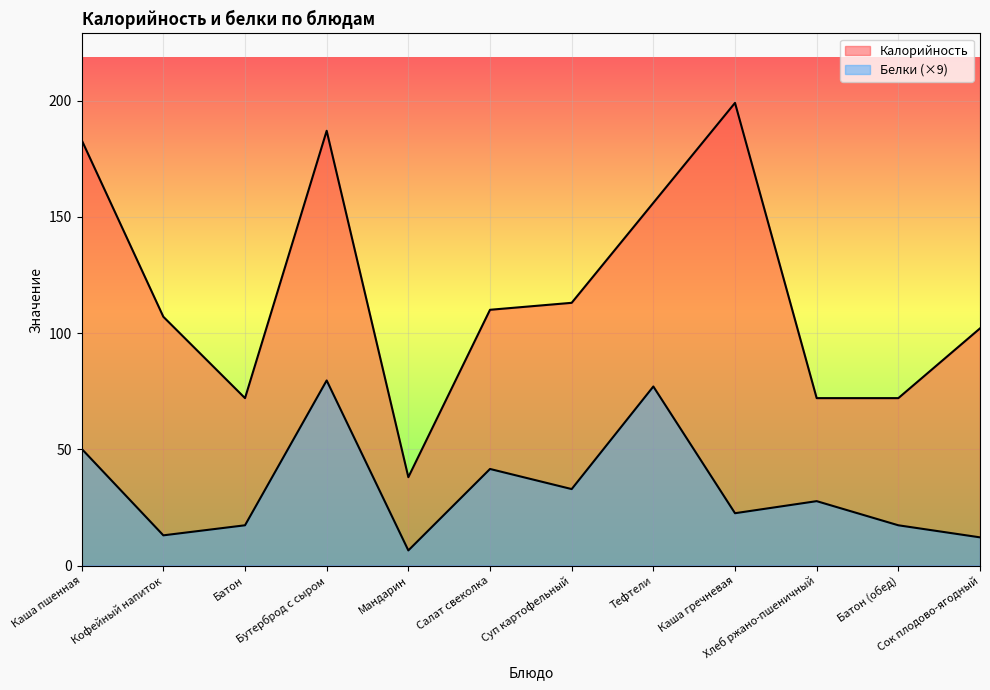

True or false: Калорийность has a value of 102.0 at Сок плодово-ягодный.

True